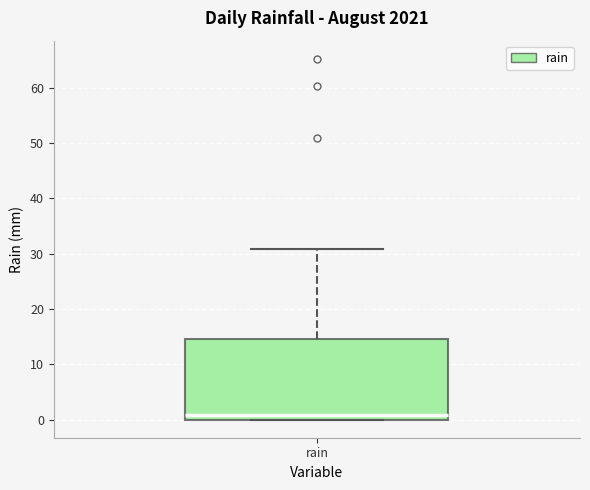

Where does the median line of the box for rain sit on the y-axis? The values are not printed on the chart, so give them approximately, as read against the axis.

1